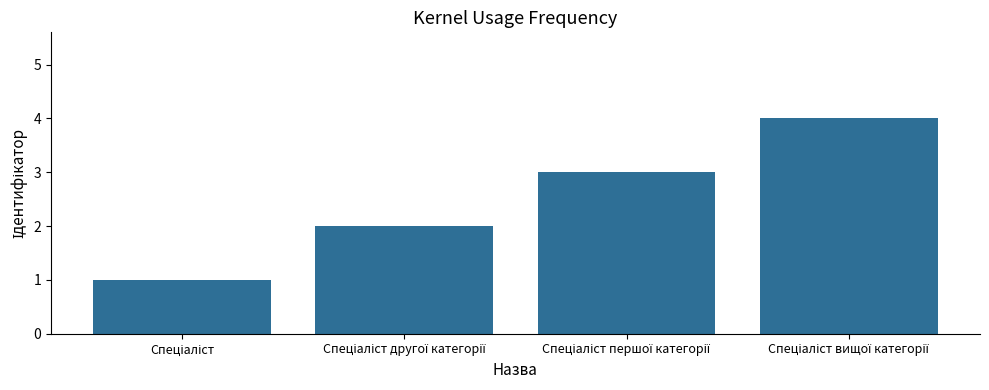

What is the greatest value displayed?

4